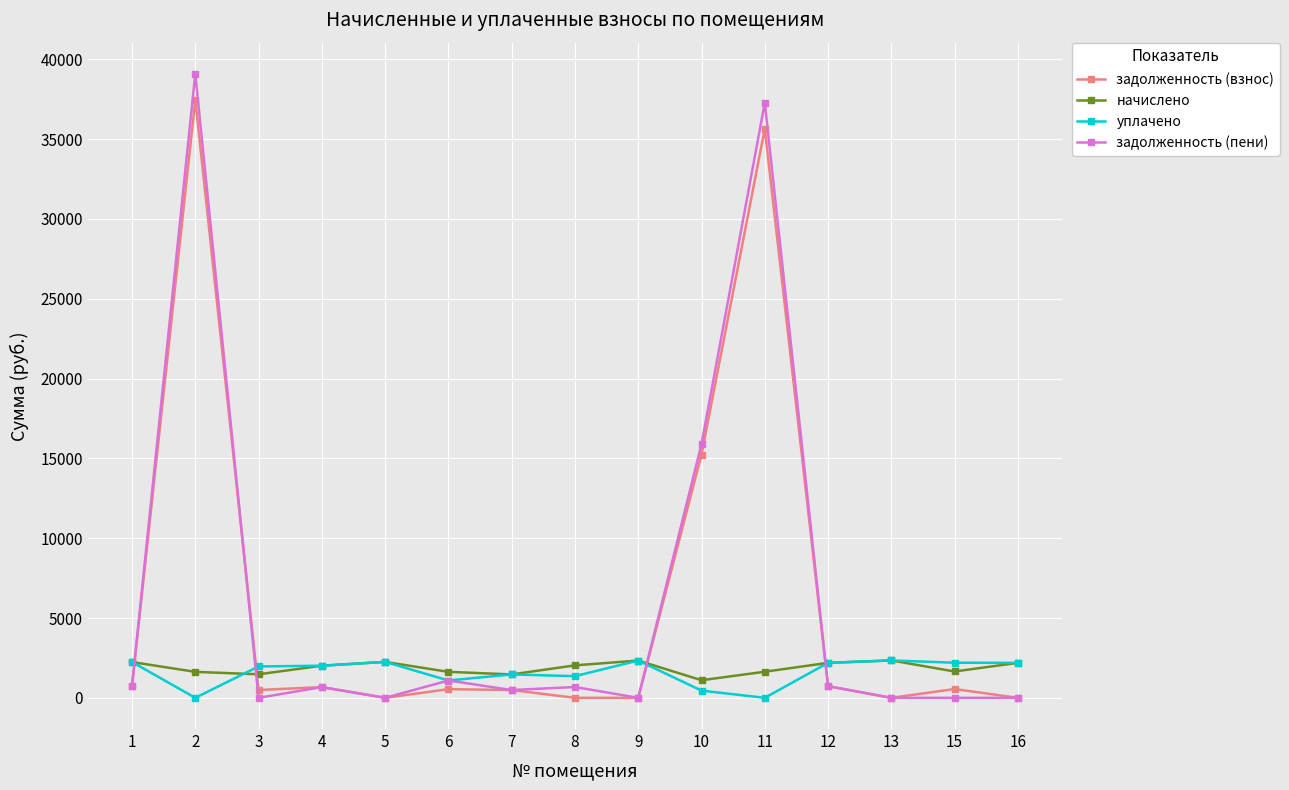

At how many categories does at least one series exceed 32829?

2